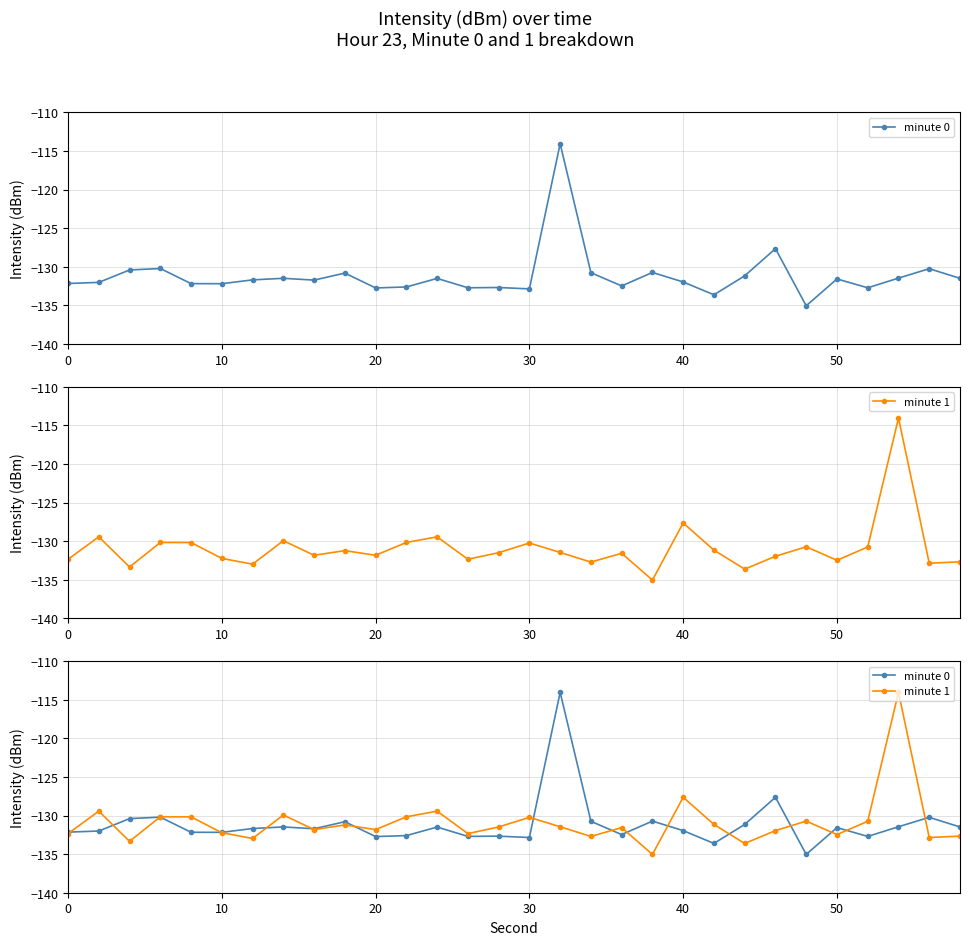

List the series in order of their overall mean, highest first.

minute 1, minute 0